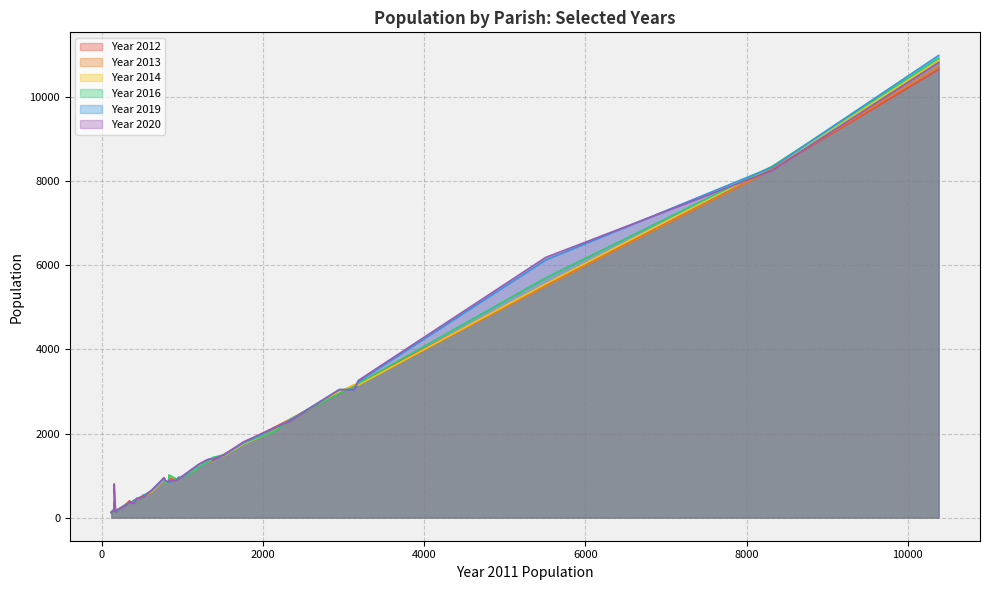

What is the maximum value shown in the chart?

10992